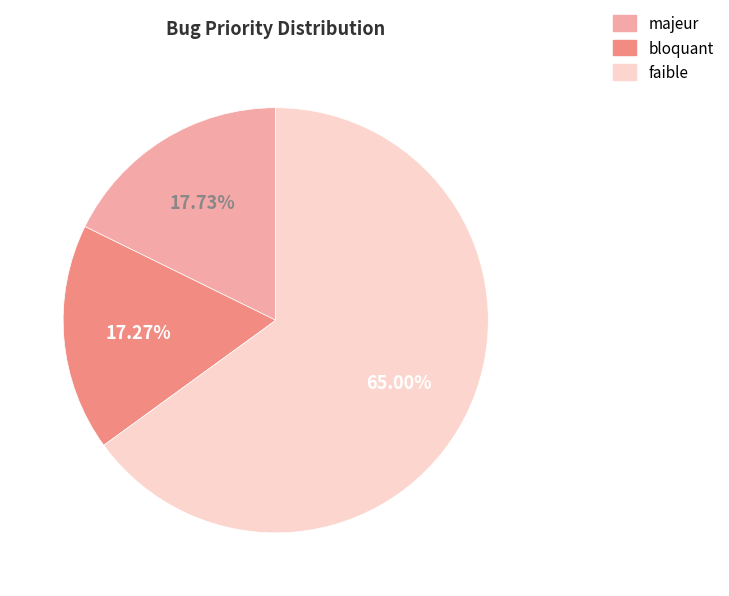

Is the sum of faible and bloquant greater than half?

Yes